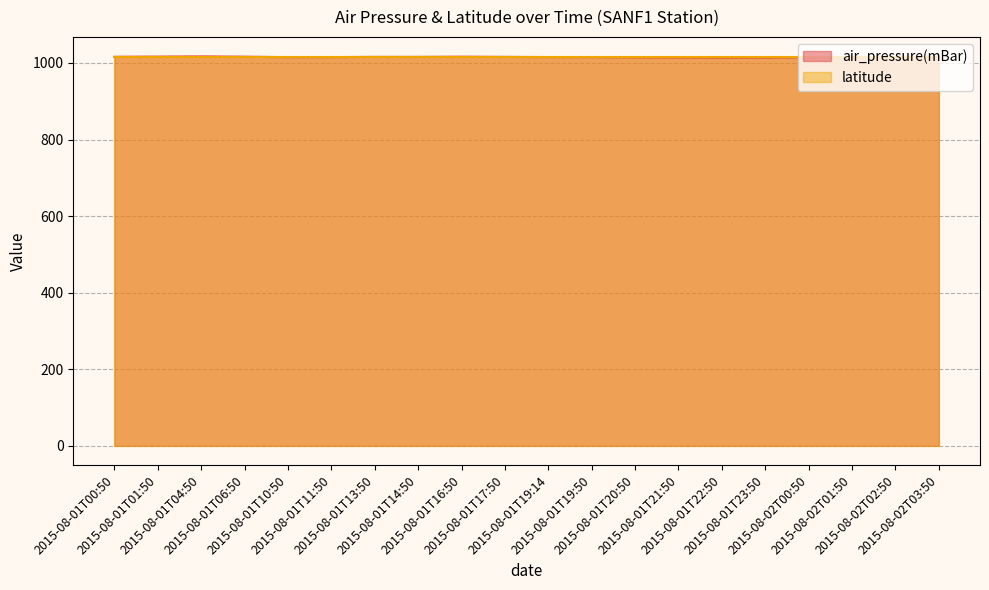

Reading right to left, what are all the values shown in this chart?

2015-08-02T03:50=1015.8	2015-08-02T02:50=1016.2	2015-08-02T01:50=1015.6	2015-08-02T00:50=1014.9	2015-08-01T23:50=1013.9	2015-08-01T22:50=1013.9	2015-08-01T21:50=1014.2	2015-08-01T20:50=1014.7	2015-08-01T19:50=1015.2	2015-08-01T19:14=1015.4	2015-08-01T17:50=1015.9	2015-08-01T16:50=1016.4	2015-08-01T14:50=1015.9	2015-08-01T13:50=1015.9	2015-08-01T11:50=1015.3	2015-08-01T10:50=1015.1	2015-08-01T06:50=1016.4	2015-08-01T04:50=1017.2	2015-08-01T01:50=1016.6	2015-08-01T00:50=1016.1